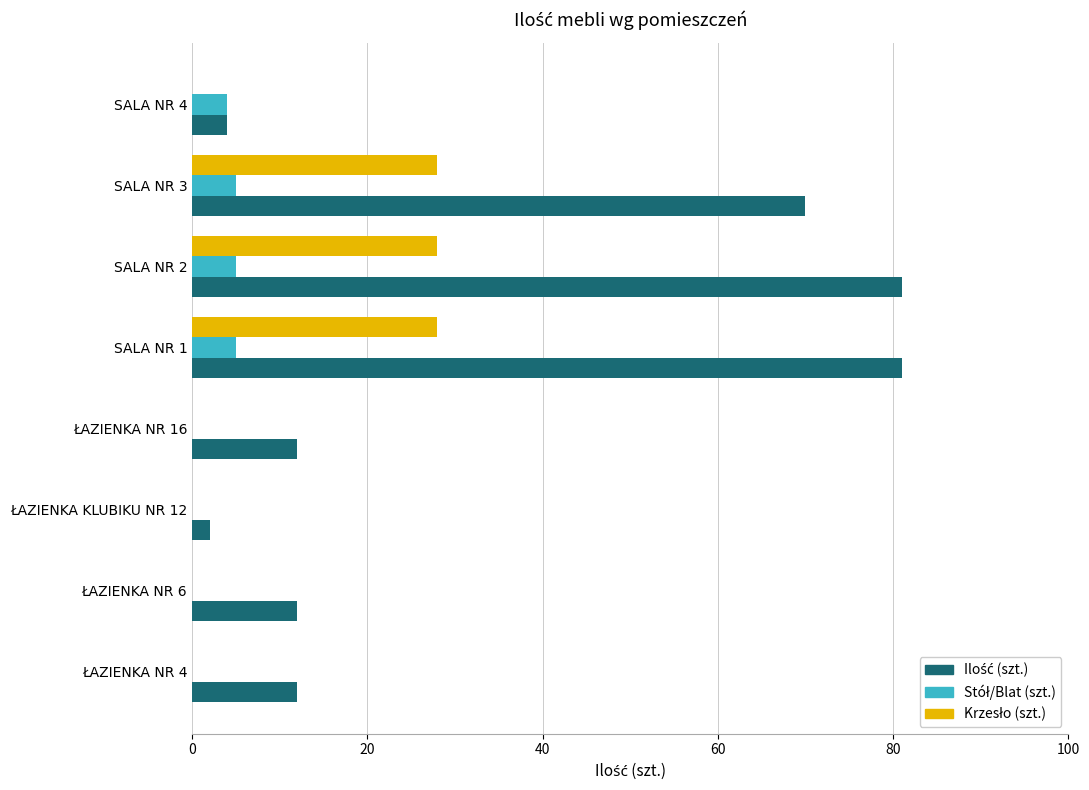

Count the number of categories in the chart.

8